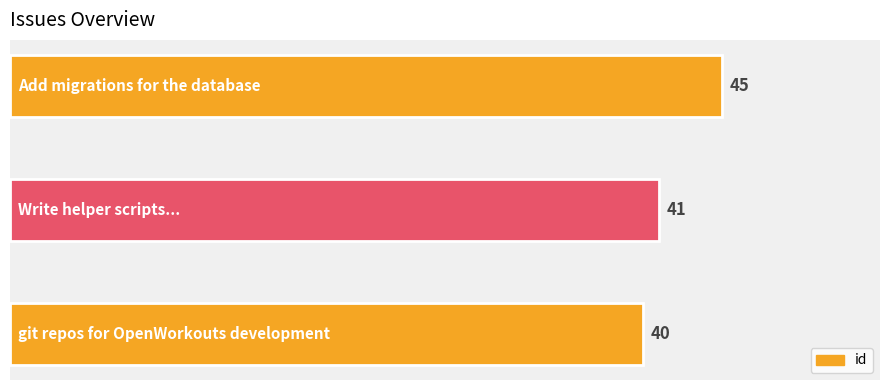

What is the sum of all values?

126